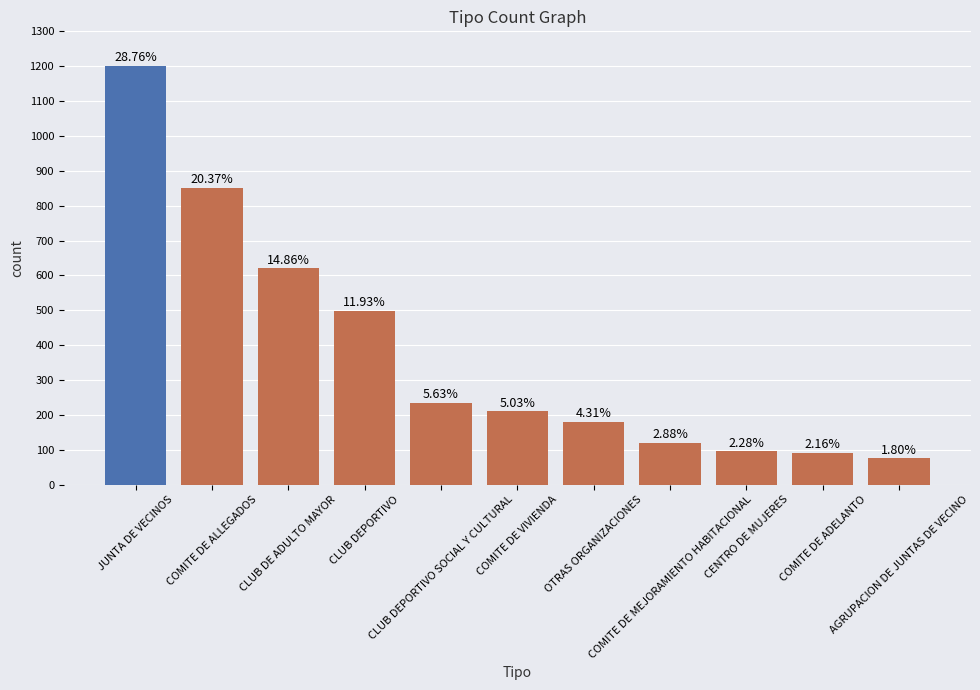

How many bars are there in total?

11